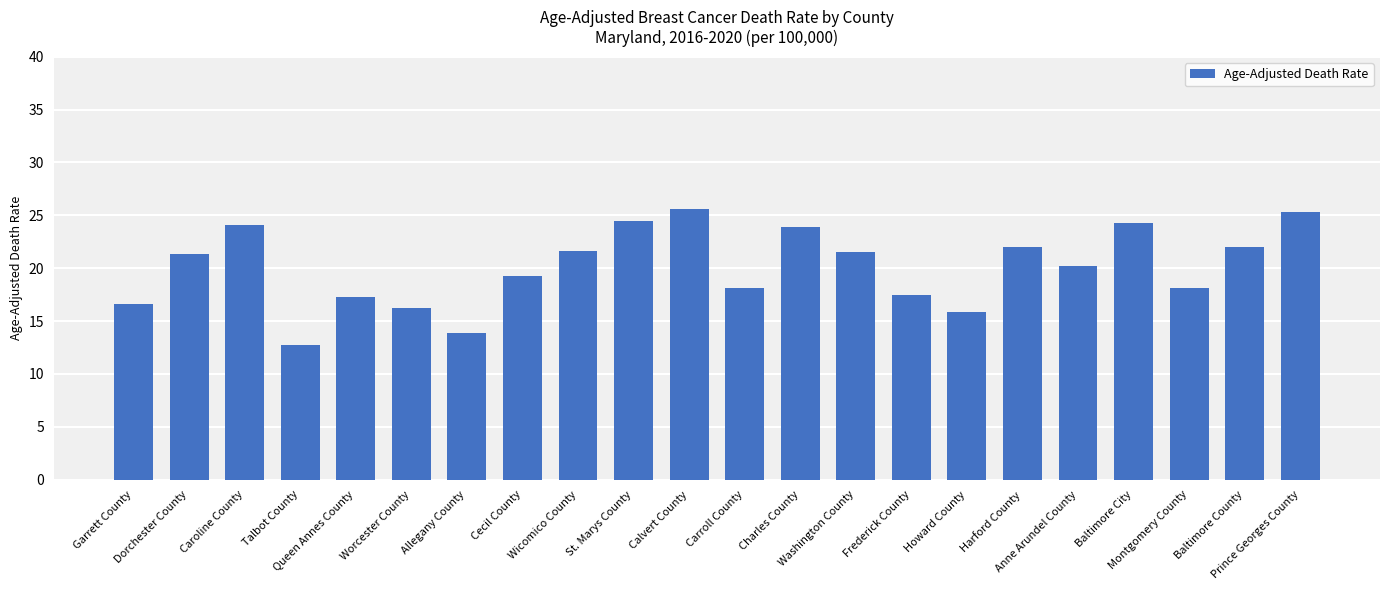

Which has a higher value, Cecil County or Prince Georges County?

Prince Georges County